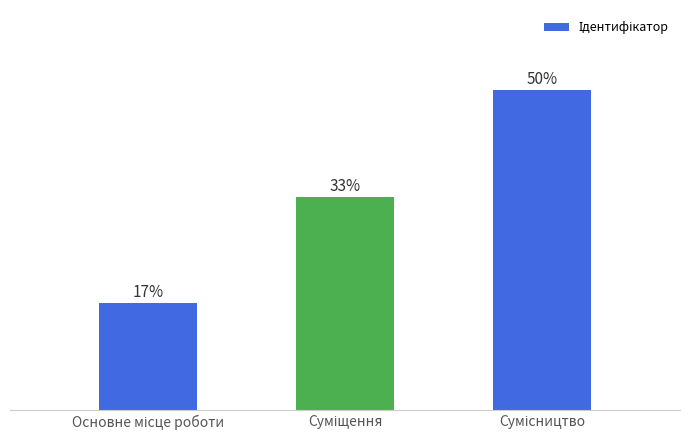

What position from the right is Основне місце роботи?

3